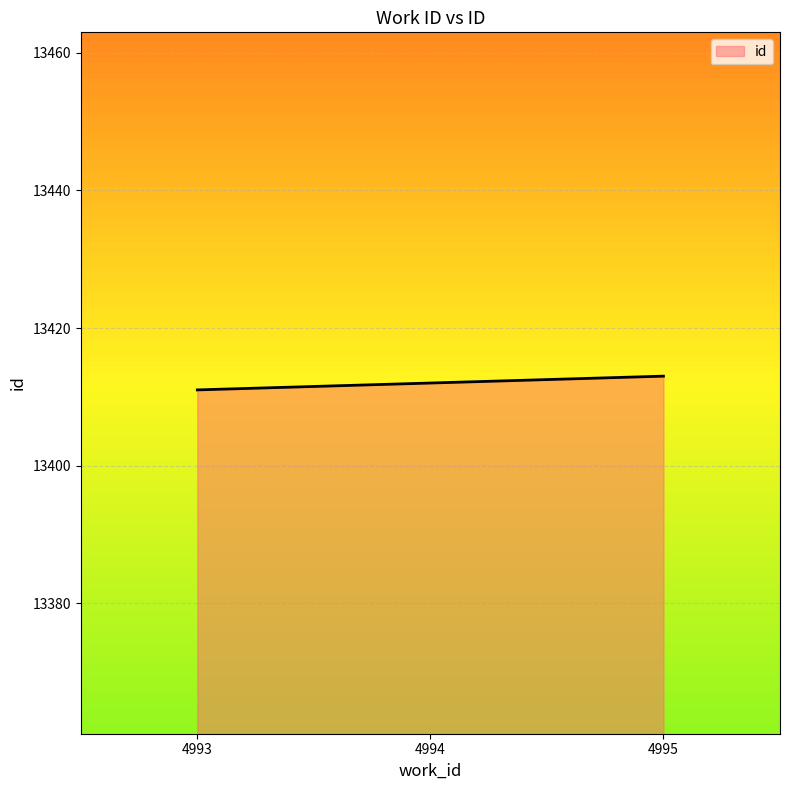

What is the greatest value displayed?

13413